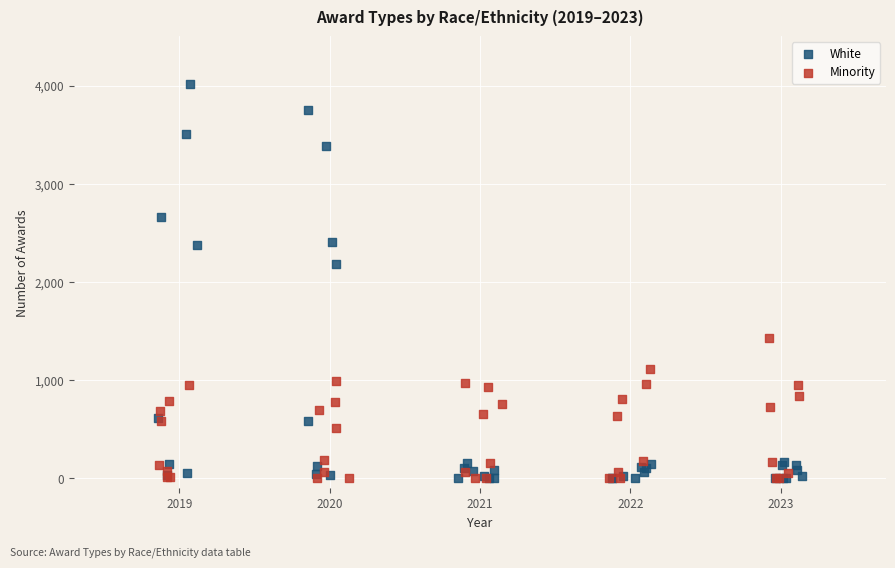

Which series contains the highest Y value?

White